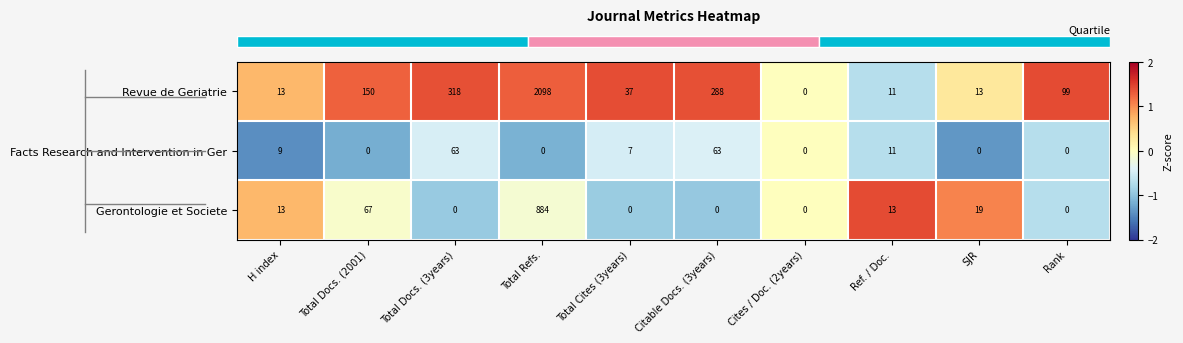

What is the maximum value shown in the chart?

2098